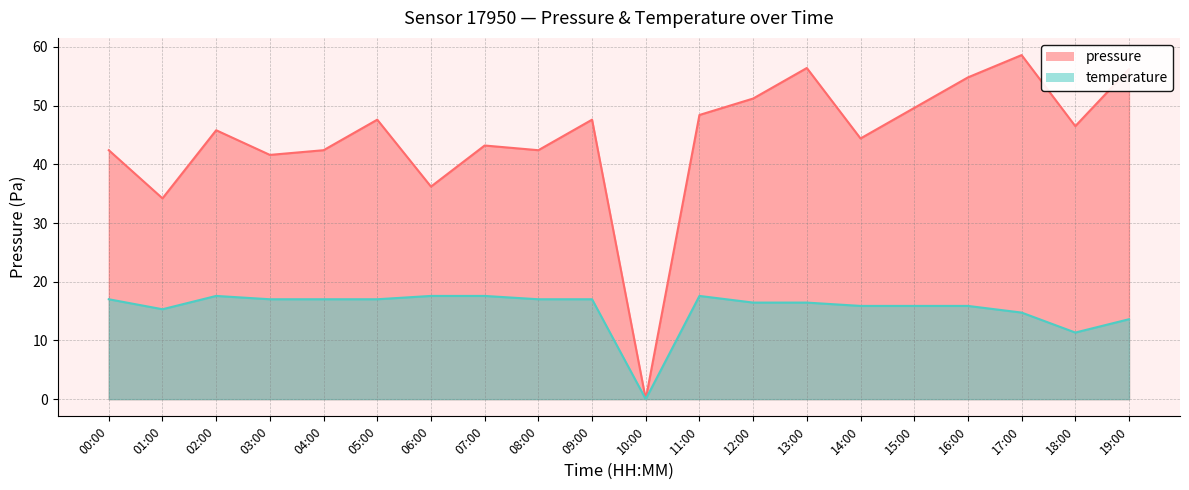

Rank the series at 19:00 from lowest to highest value.

temperature, pressure